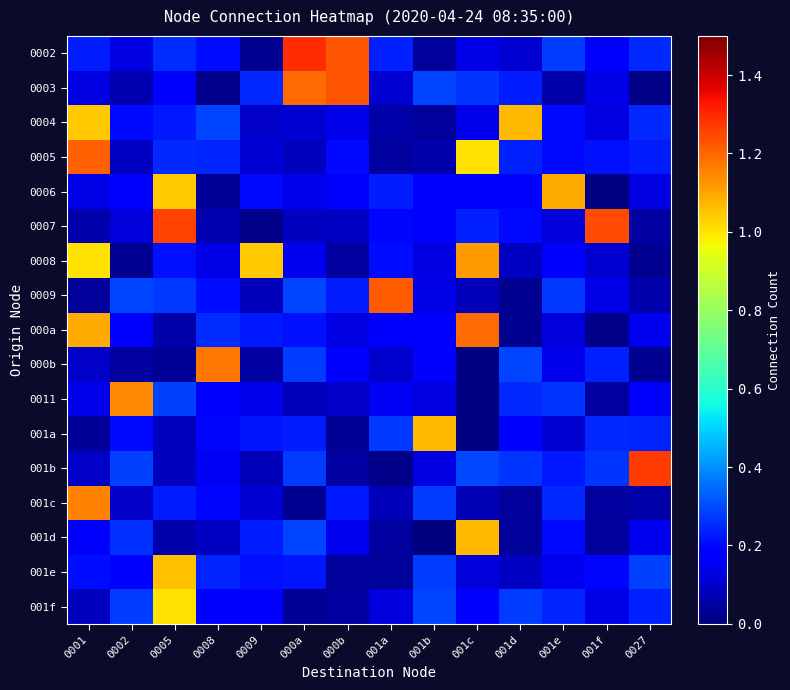

Reading left to right, transcribe all the data shown in this chart.

0002: 0001=0.2	0002=0.1	0005=0.3	0008=0.2	0009=0.0	000a=1.3	000b=1.2	001a=0.2	001b=0.0	001c=0.1	001d=0.1	001e=0.3	001f=0.2	0027=0.2
0003: 0001=0.1	0002=0.1	0005=0.2	0008=0.0	0009=0.2	000a=1.2	000b=1.2	001a=0.1	001b=0.3	001c=0.3	001d=0.2	001e=0.1	001f=0.1	0027=0.0
0004: 0001=1.0	0002=0.2	0005=0.2	0008=0.3	0009=0.1	000a=0.1	000b=0.1	001a=0.1	001b=0.0	001c=0.1	001d=1.1	001e=0.2	001f=0.1	0027=0.2
0005: 0001=1.2	0002=0.1	0005=0.2	0008=0.2	0009=0.1	000a=0.1	000b=0.2	001a=0.0	001b=0.1	001c=1.0	001d=0.2	001e=0.2	001f=0.2	0027=0.2
0006: 0001=0.1	0002=0.2	0005=1.0	0008=0.0	0009=0.2	000a=0.1	000b=0.2	001a=0.2	001b=0.2	001c=0.2	001d=0.2	001e=1.1	001f=0.0	0027=0.1
0007: 0001=0.1	0002=0.1	0005=1.3	0008=0.1	0009=0.0	000a=0.1	000b=0.1	001a=0.2	001b=0.2	001c=0.2	001d=0.2	001e=0.1	001f=1.2	0027=0.1
0008: 0001=1.0	0002=0.0	0005=0.2	0008=0.1	0009=1.0	000a=0.2	000b=0.0	001a=0.2	001b=0.1	001c=1.1	001d=0.1	001e=0.2	001f=0.1	0027=0.0
0009: 0001=0.0	0002=0.3	0005=0.3	0008=0.2	0009=0.1	000a=0.3	000b=0.2	001a=1.2	001b=0.1	001c=0.1	001d=0.0	001e=0.3	001f=0.1	0027=0.1
000a: 0001=1.1	0002=0.2	0005=0.1	0008=0.3	0009=0.2	000a=0.2	000b=0.1	001a=0.2	001b=0.2	001c=1.2	001d=0.0	001e=0.1	001f=0.0	0027=0.1
000b: 0001=0.1	0002=0.0	0005=0.0	0008=1.2	0009=0.1	000a=0.3	000b=0.2	001a=0.1	001b=0.2	001c=0.0	001d=0.3	001e=0.1	001f=0.2	0027=0.0
0011: 0001=0.1	0002=1.1	0005=0.3	0008=0.2	0009=0.1	000a=0.1	000b=0.1	001a=0.2	001b=0.1	001c=0.0	001d=0.2	001e=0.3	001f=0.0	0027=0.2
001a: 0001=0.0	0002=0.2	0005=0.1	0008=0.2	0009=0.2	000a=0.2	000b=0.0	001a=0.3	001b=1.1	001c=0.0	001d=0.2	001e=0.1	001f=0.2	0027=0.2
001b: 0001=0.1	0002=0.3	0005=0.1	0008=0.2	0009=0.1	000a=0.3	000b=0.0	001a=0.0	001b=0.1	001c=0.3	001d=0.3	001e=0.2	001f=0.3	0027=1.3
001c: 0001=1.2	0002=0.1	0005=0.2	0008=0.2	0009=0.1	000a=0.0	000b=0.2	001a=0.1	001b=0.3	001c=0.1	001d=0.0	001e=0.2	001f=0.0	0027=0.1
001d: 0001=0.2	0002=0.3	0005=0.1	0008=0.1	0009=0.2	000a=0.3	000b=0.2	001a=0.0	001b=0.0	001c=1.1	001d=0.0	001e=0.2	001f=0.0	0027=0.2
001e: 0001=0.2	0002=0.2	0005=1.1	0008=0.2	0009=0.2	000a=0.2	000b=0.0	001a=0.0	001b=0.3	001c=0.1	001d=0.1	001e=0.1	001f=0.2	0027=0.3
001f: 0001=0.1	0002=0.3	0005=1.0	0008=0.2	0009=0.2	000a=0.0	000b=0.0	001a=0.1	001b=0.3	001c=0.2	001d=0.3	001e=0.2	001f=0.1	0027=0.2